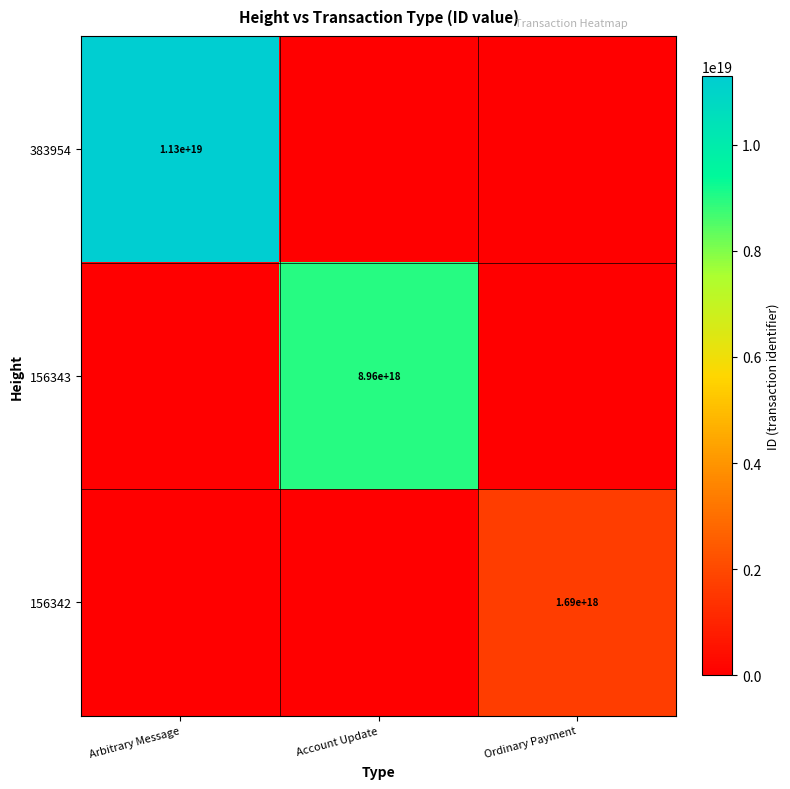

Count the number of data series in this chart.

3